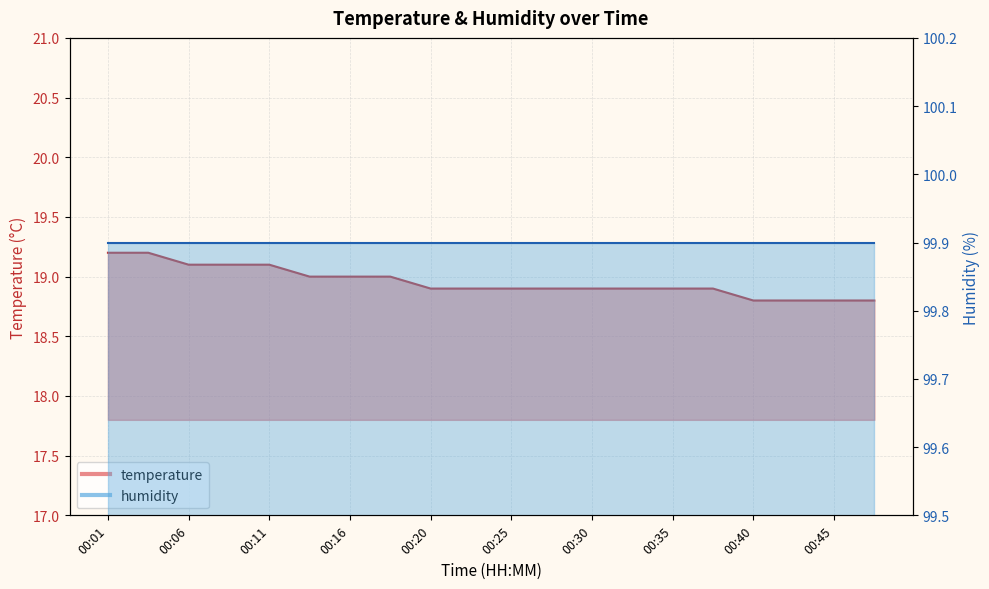

Rank the categories by value from highest to lowest.

00:01, 00:03, 00:06, 00:08, 00:11, 00:13, 00:16, 00:18, 00:20, 00:23, 00:25, 00:28, 00:30, 00:33, 00:35, 00:37, 00:40, 00:43, 00:45, 00:47